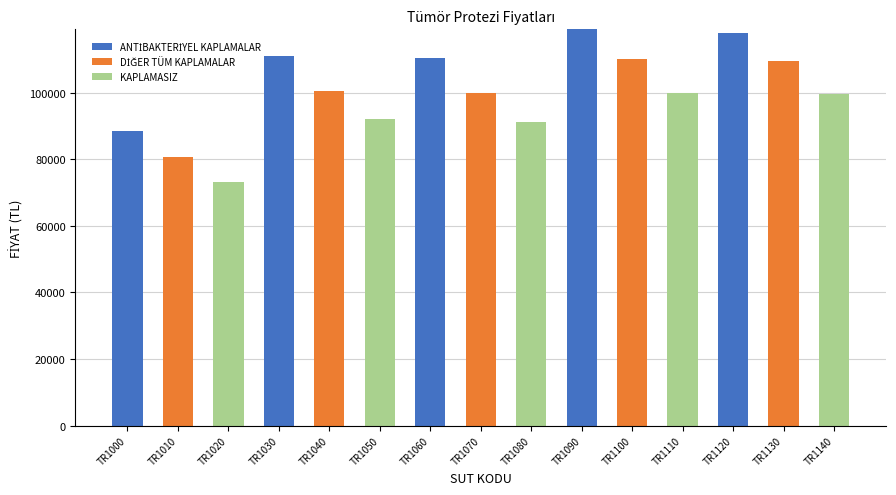

What is the total value across all series at TR1020?

73318.4